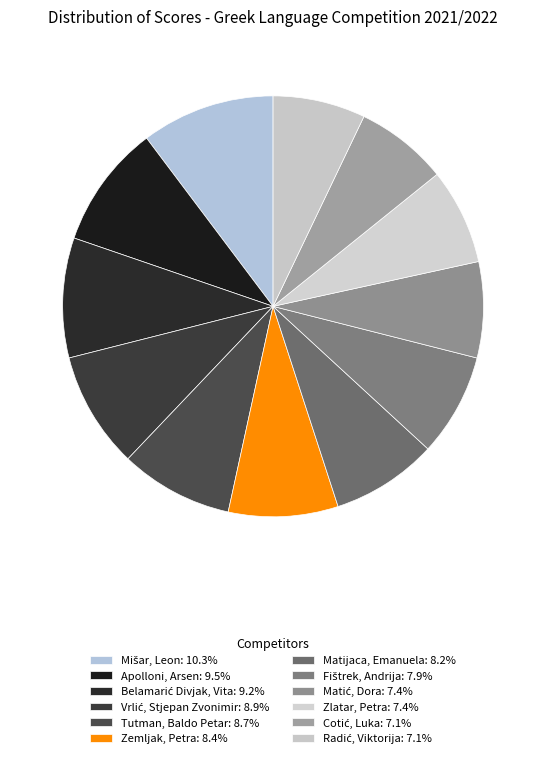

How many segments does this pie chart have?

12